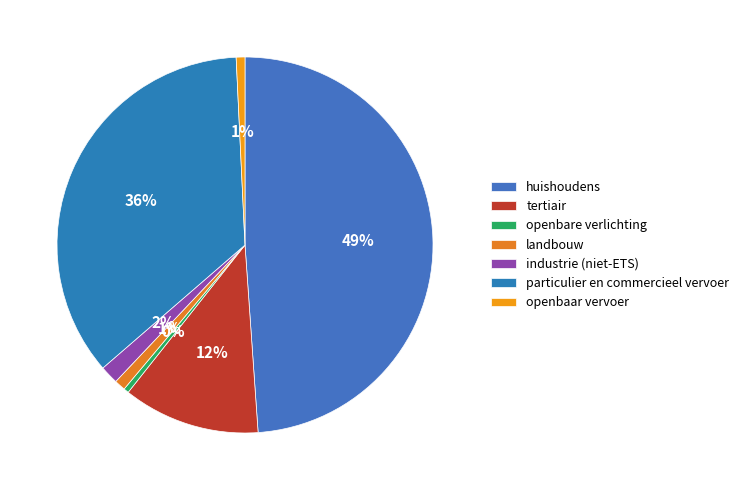

True or false: huishoudens accounts for 49% of the total.

True